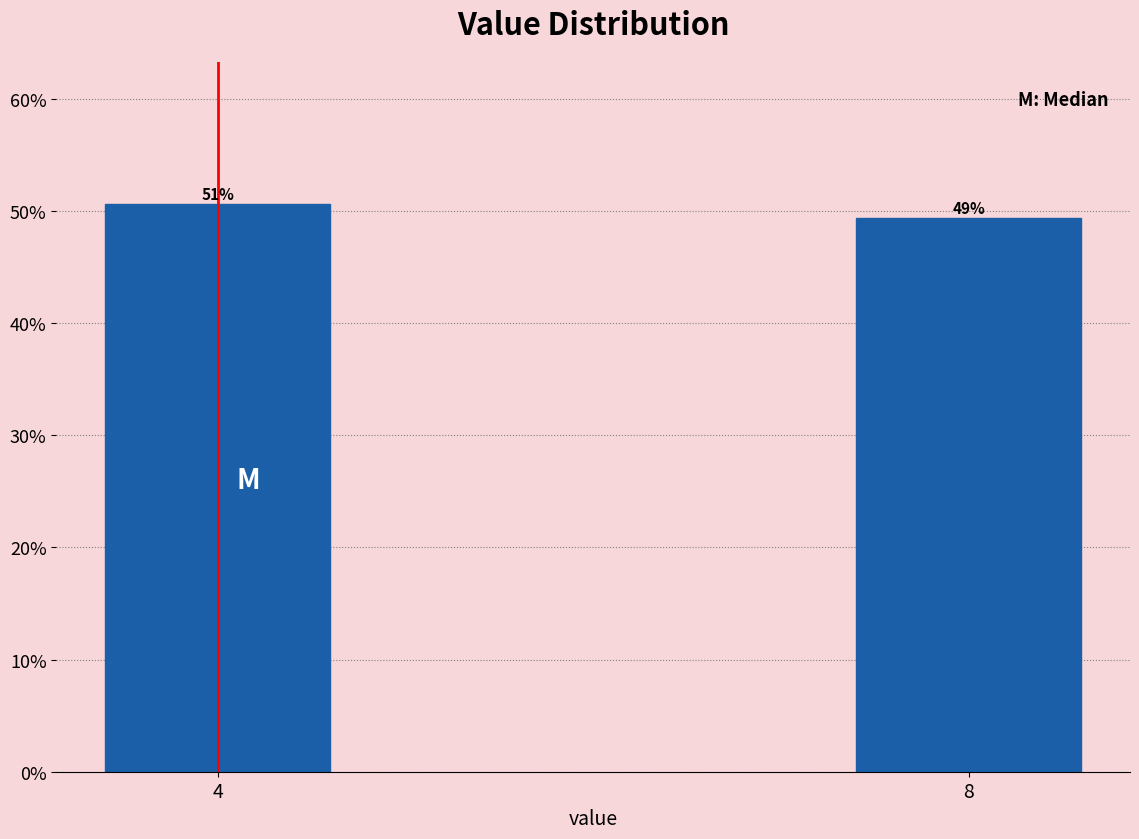

Does the chart contain any negative values?

No